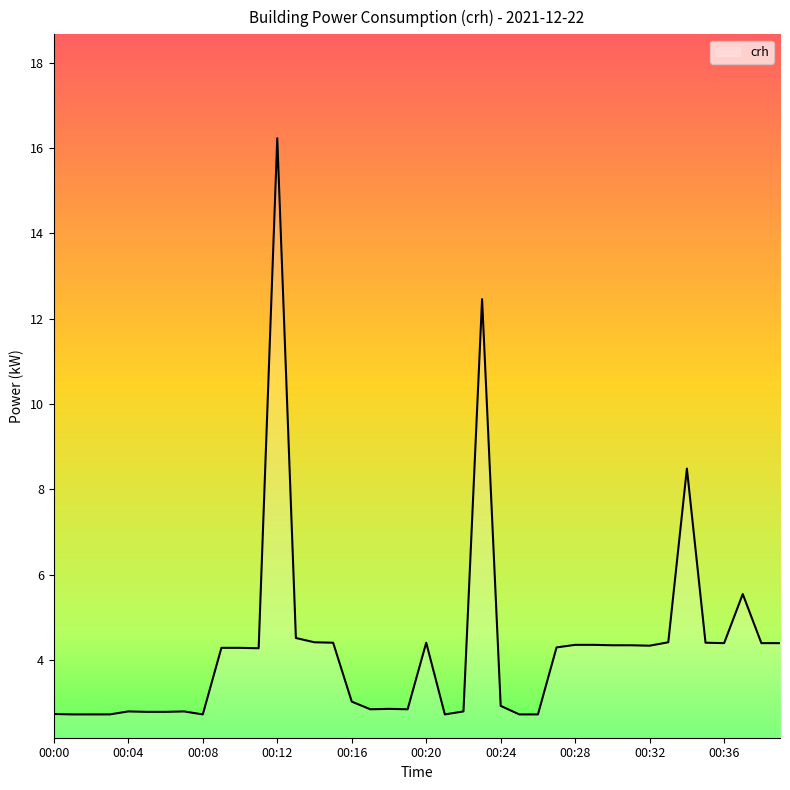

What is the maximum value shown in the chart?

16.2